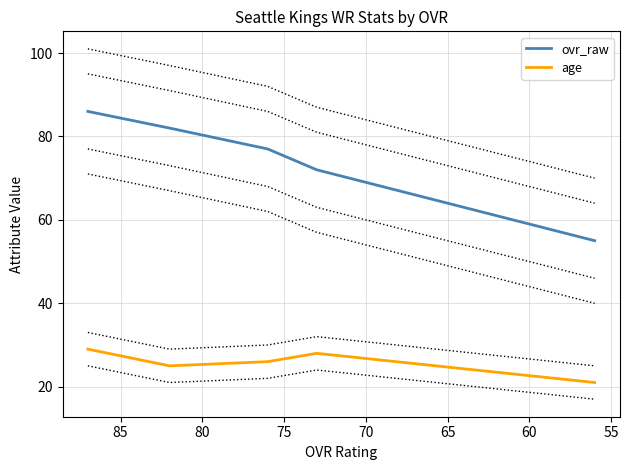

Reading right to left, list all the values displayed in this chart.

ovr_raw: 55	72	77	82	86
age: 21	28	26	25	29